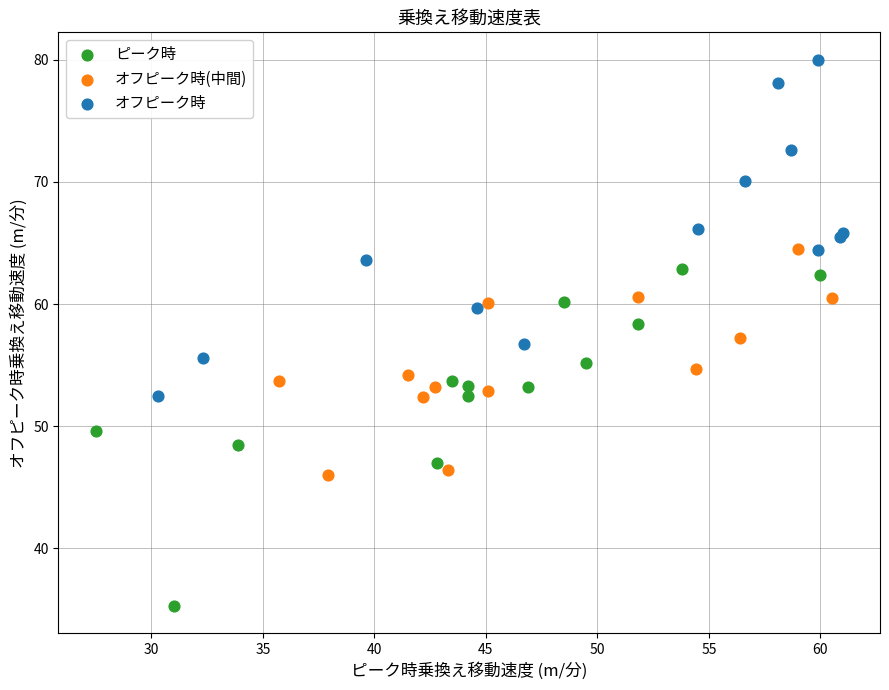

Which series contains the lowest Y value?

ピーク時